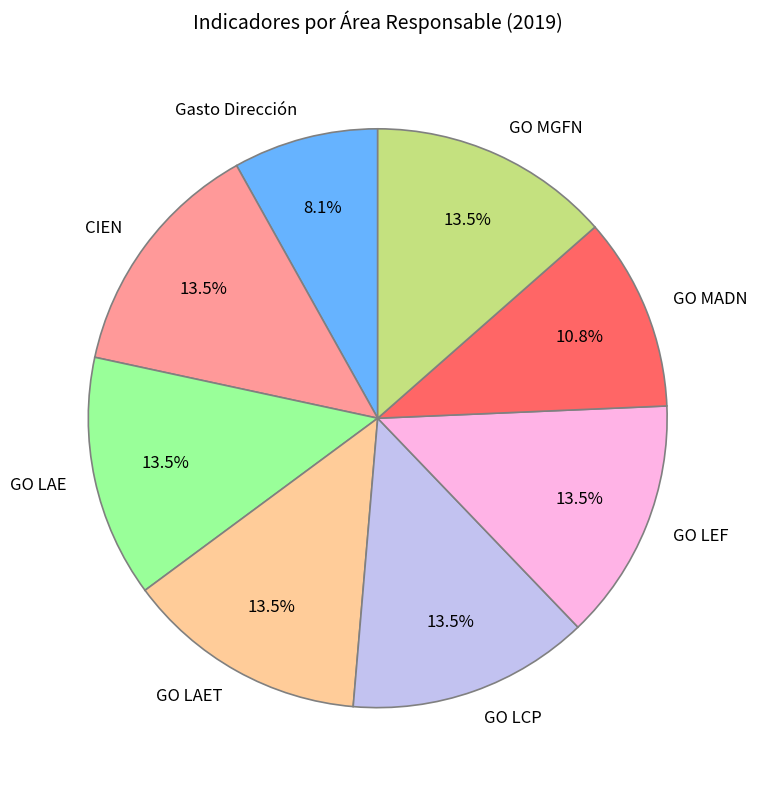

Which category has the smallest portion of the pie?

Gasto Dirección